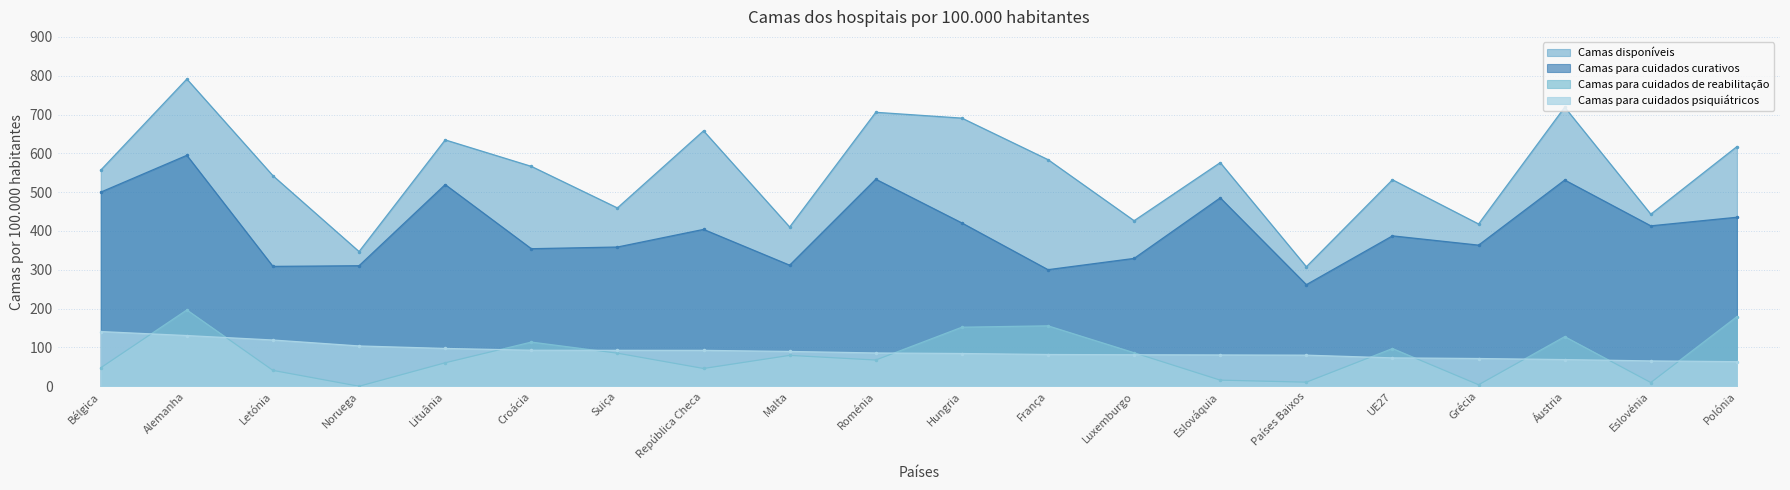

True or false: Camas para cuidados psiquiátricos has more than 2 points higher than both neighbors.

False